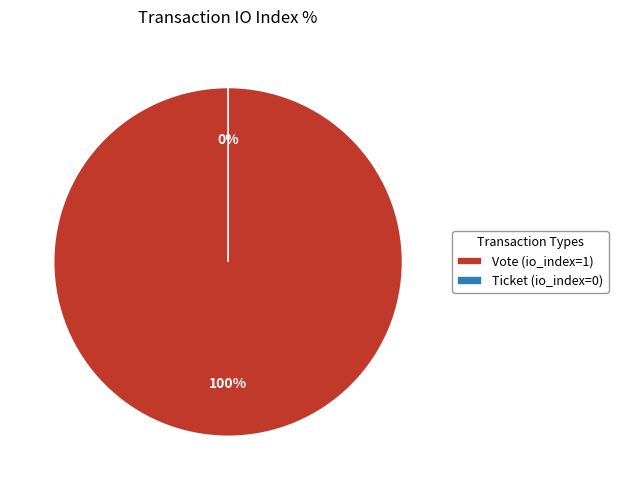

Does Ticket represent more than half of the total?

No